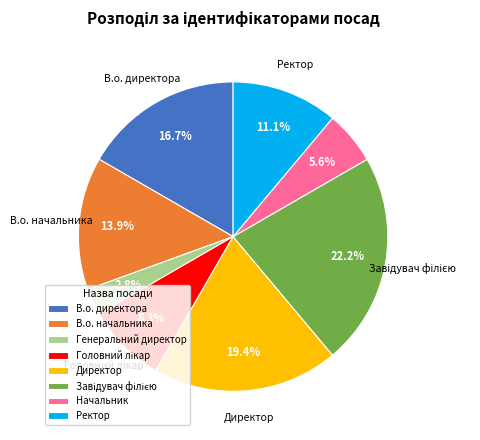

What percentage is NOT represented by Начальник?

94.4%